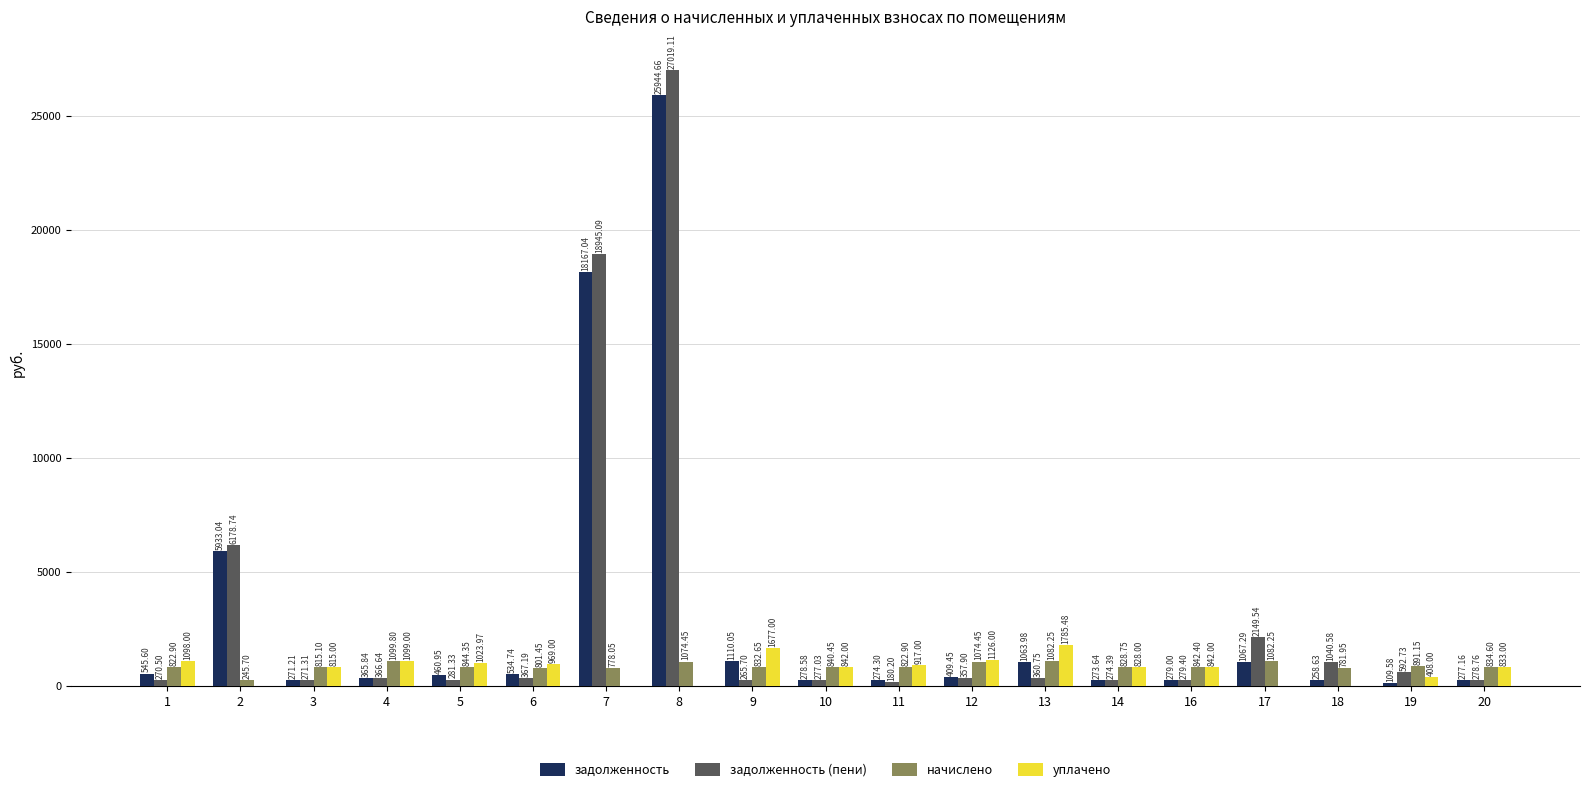

Is the value of начислено at 16 greater than the value of задолженность (пени) at 12?

Yes